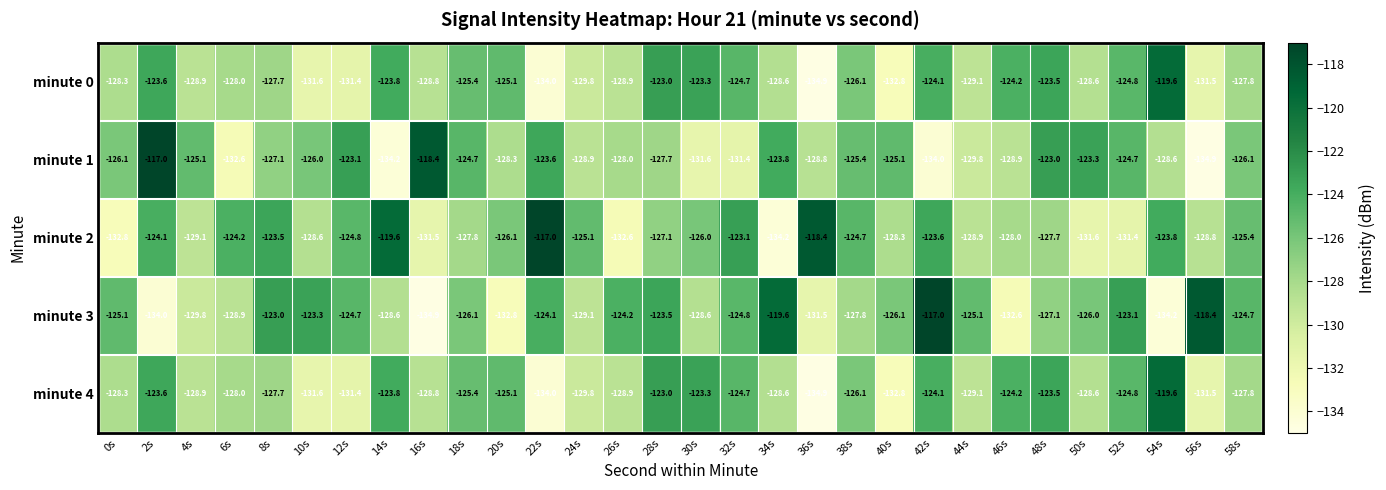

At which category is the sum across all series the highest?

2s